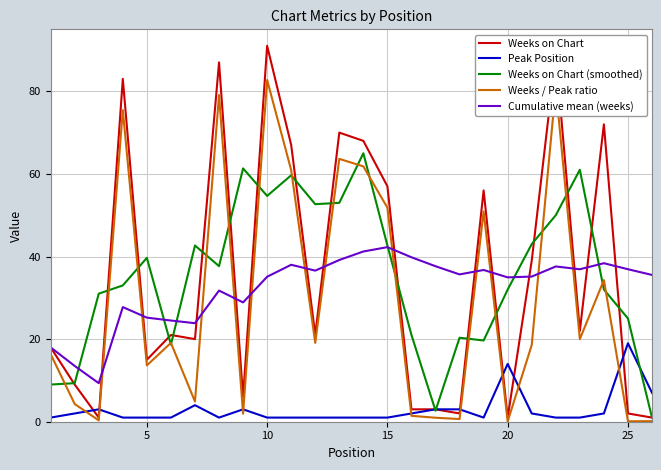

What is the maximum value shown in the chart?

91.0